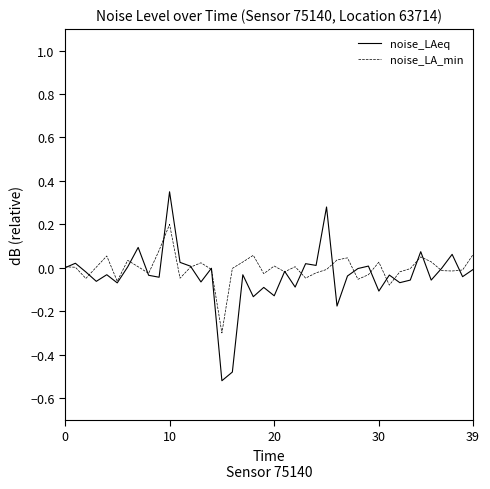

Rank the series by their maximum value, from lowest to highest.

noise_LA_min, noise_LAeq